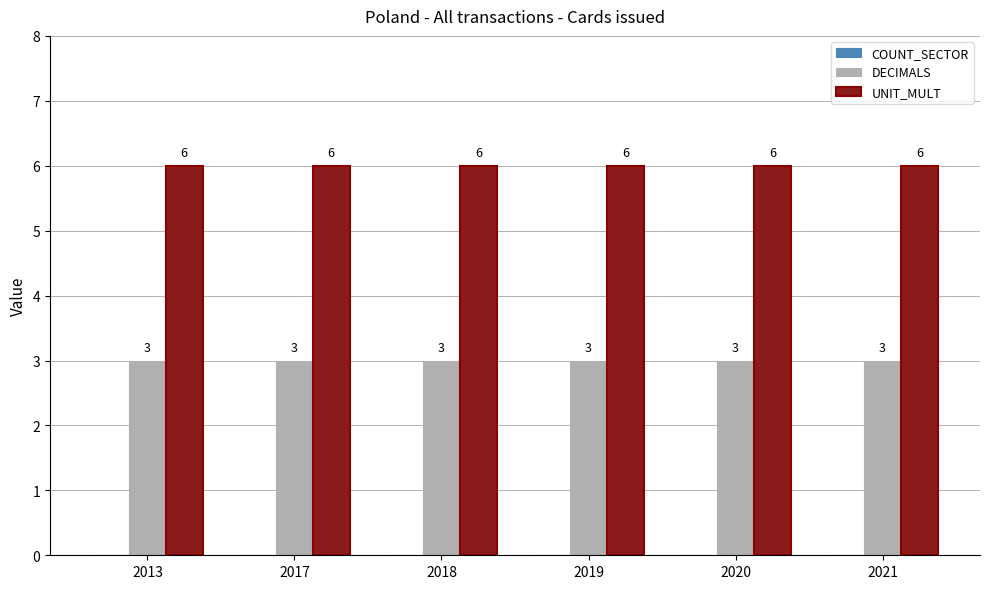

What value does the DECIMALS series have at 2020?

3